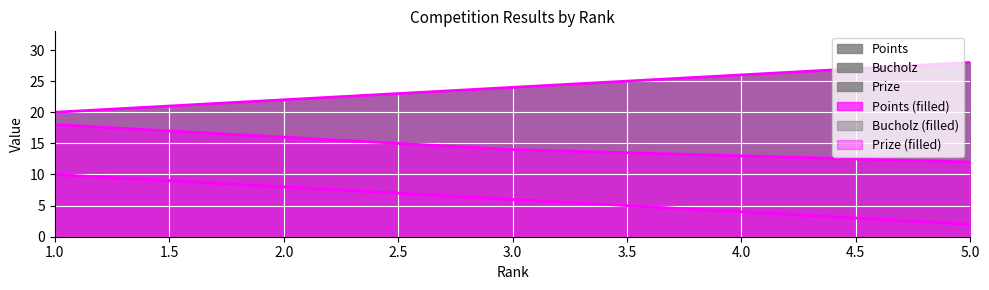

What is the value of the Bucholz point at the 4th from the left?

26